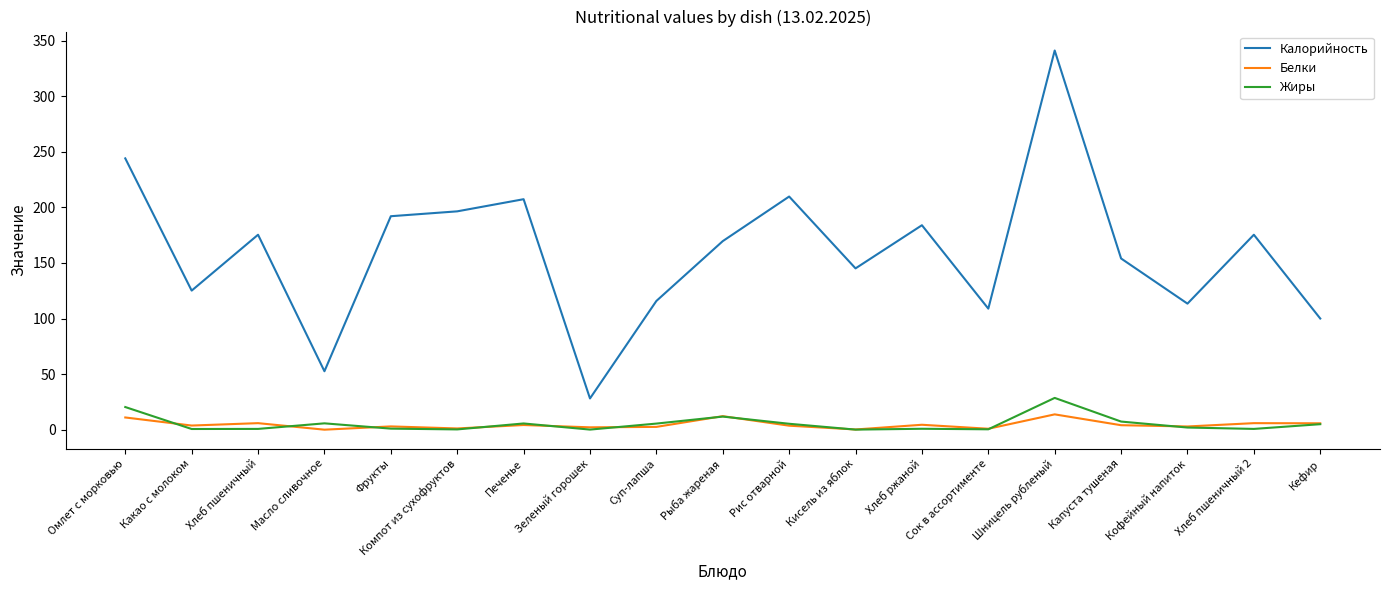

True or false: Белки has more than 0 interior local peaks.

True